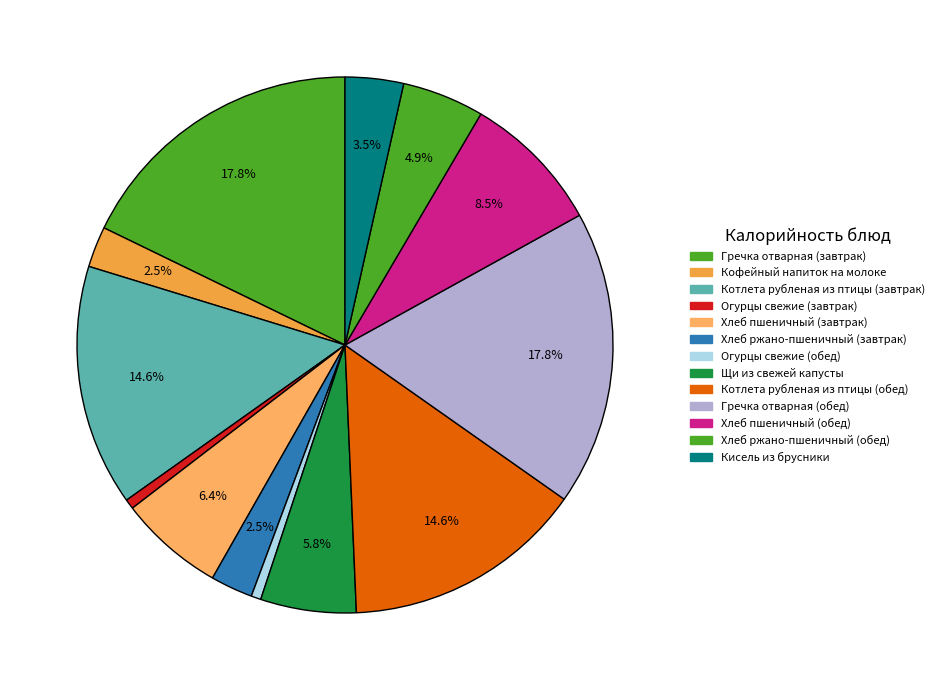

How many slices are in this pie chart?

13